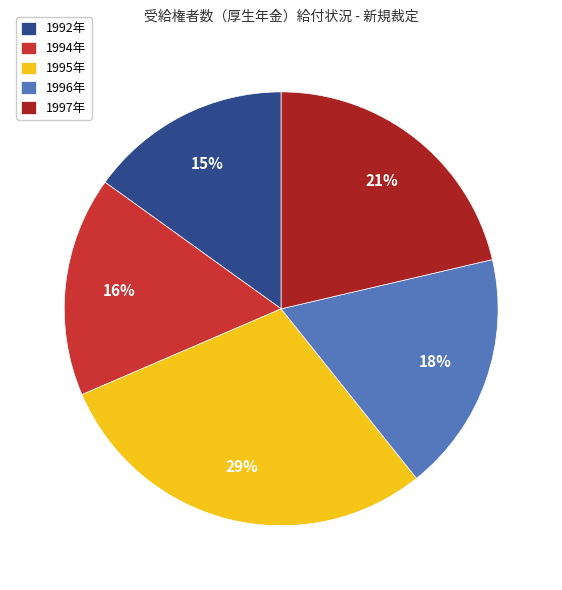

Count the number of slices in the pie.

5